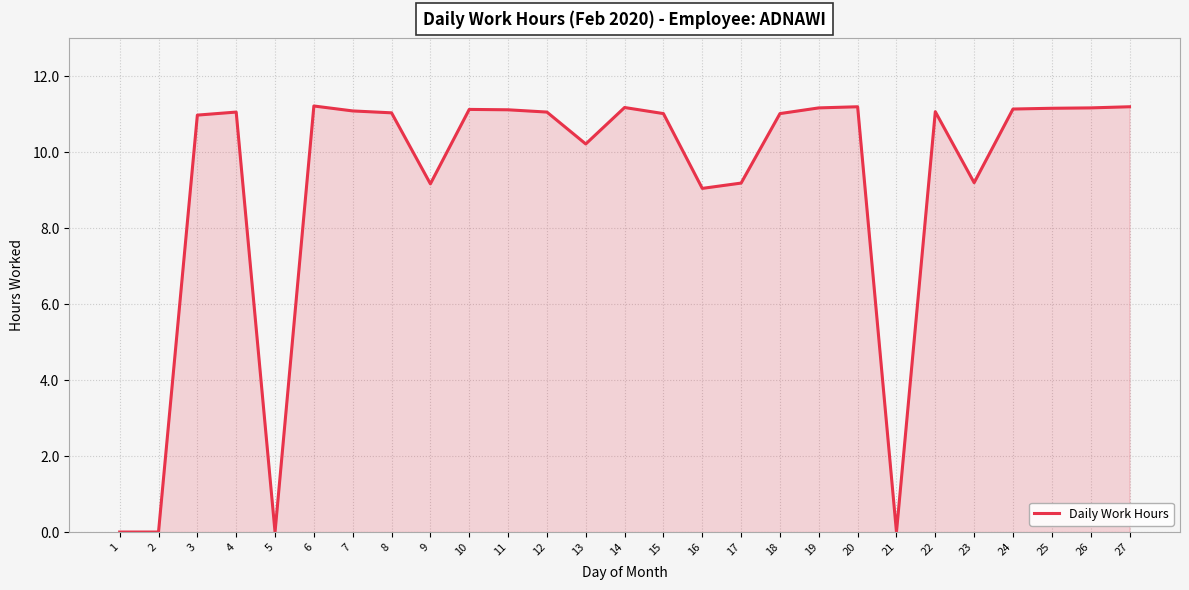

Between 13 and 6, which is larger?

6